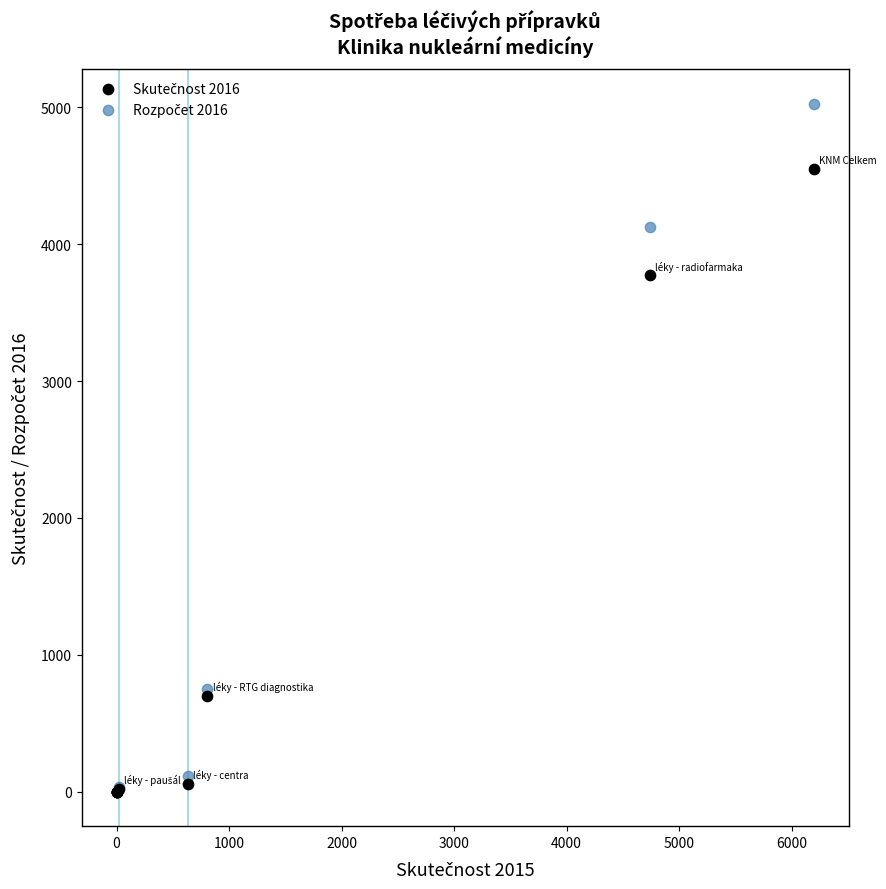

Across all series, what Y value is closest to 2513?

3772.0